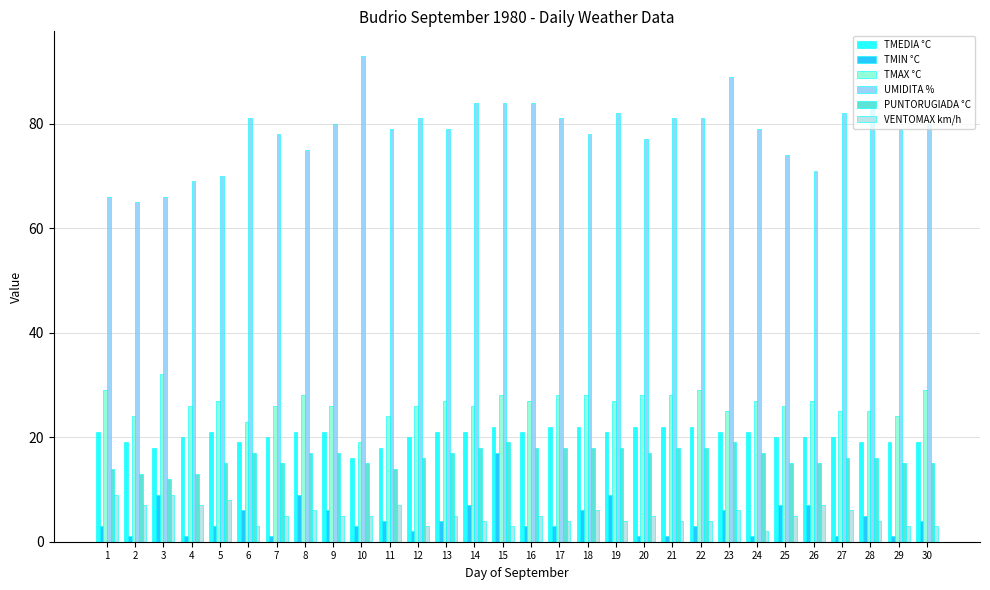

Which series has the largest total across all categories?

UMIDITA %